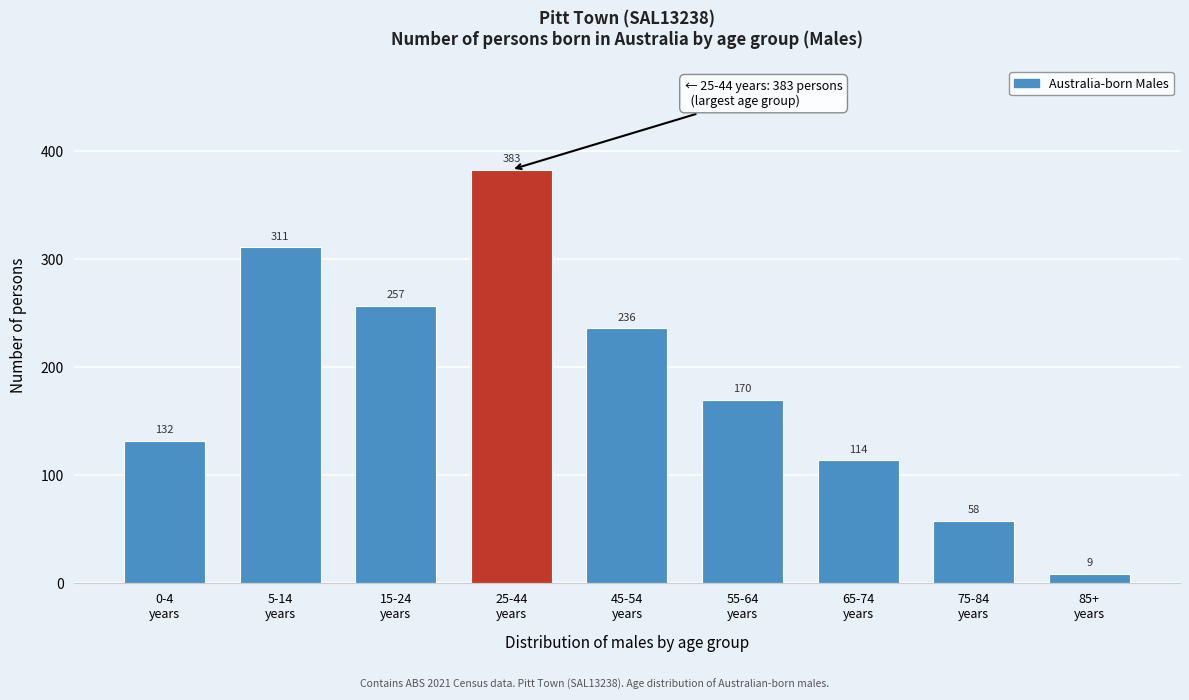

Reading left to right, what are all the values shown in this chart?

132	311	257	383	236	170	114	58	9